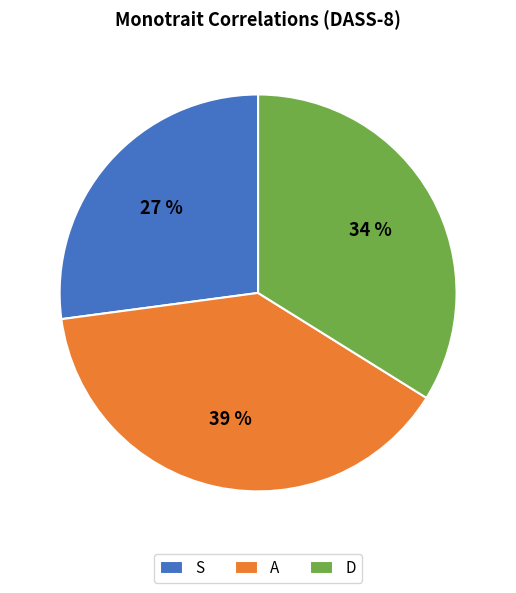

Rank the categories by value from lowest to highest.

S, D, A